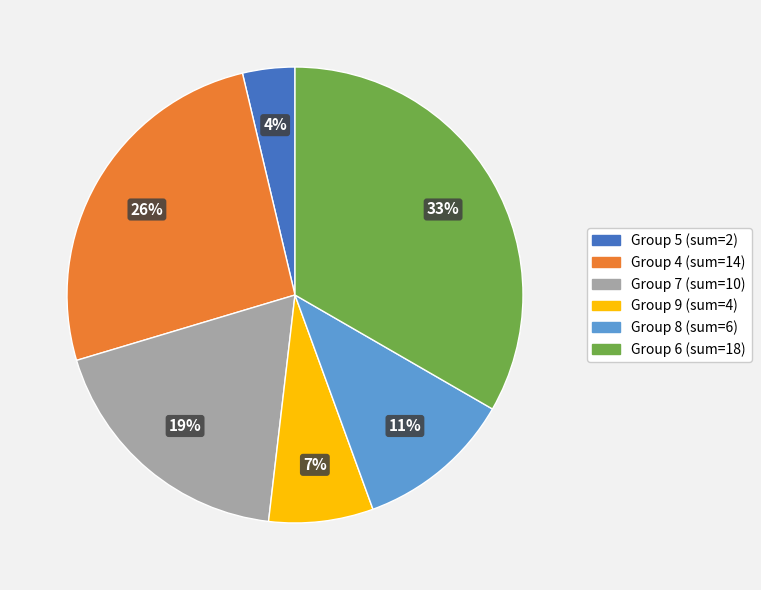

Does any single category account for the majority?

No